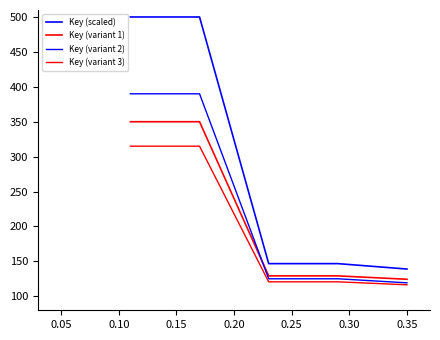

How many lines are shown in the chart?

4